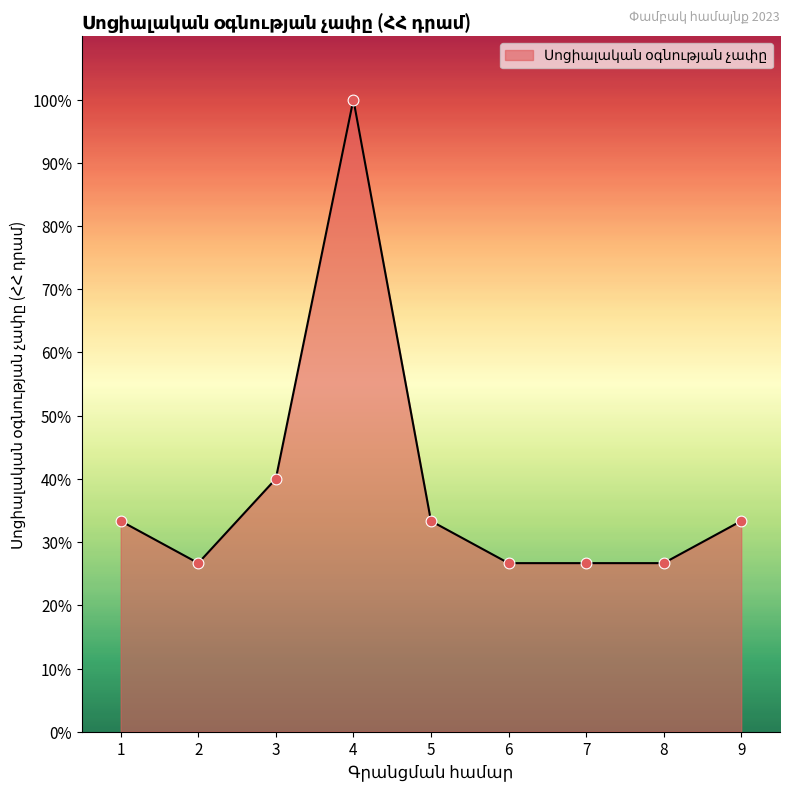

What is the change in value from 1 to 3?

+6.7